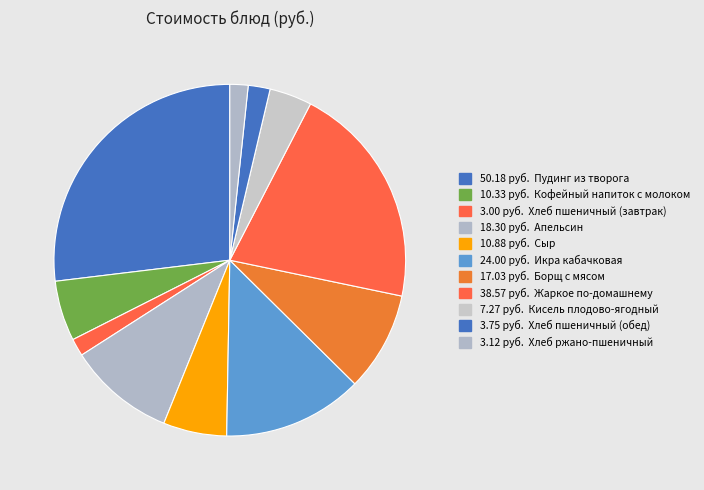

Which category has the biggest portion of the pie?

Пудинг из творога